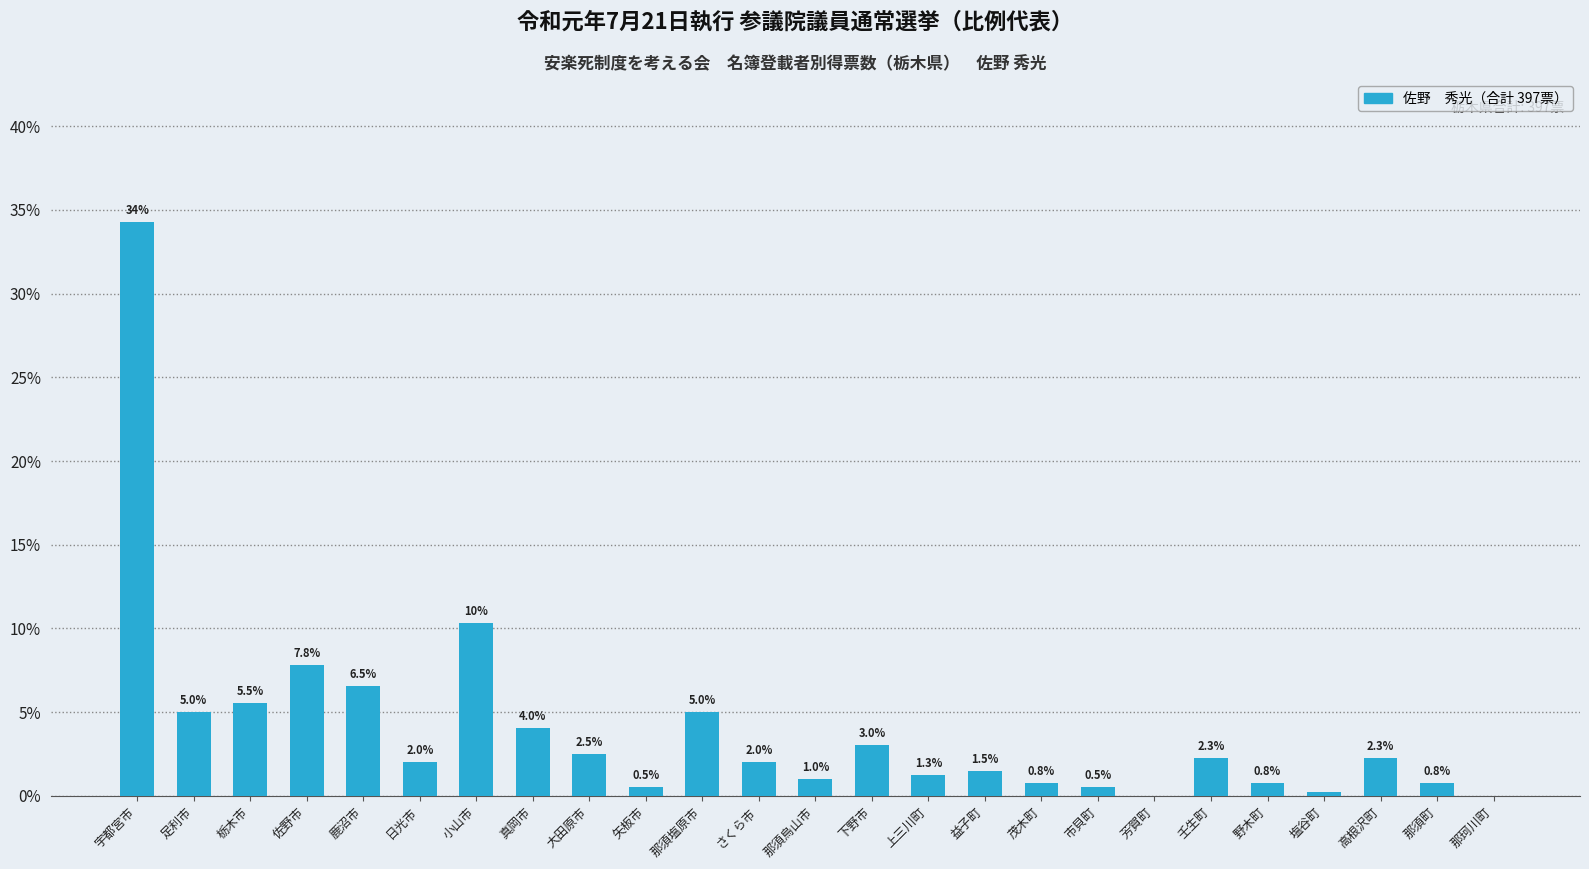

Is it true that the value at 栃木市 is 3.3?

False